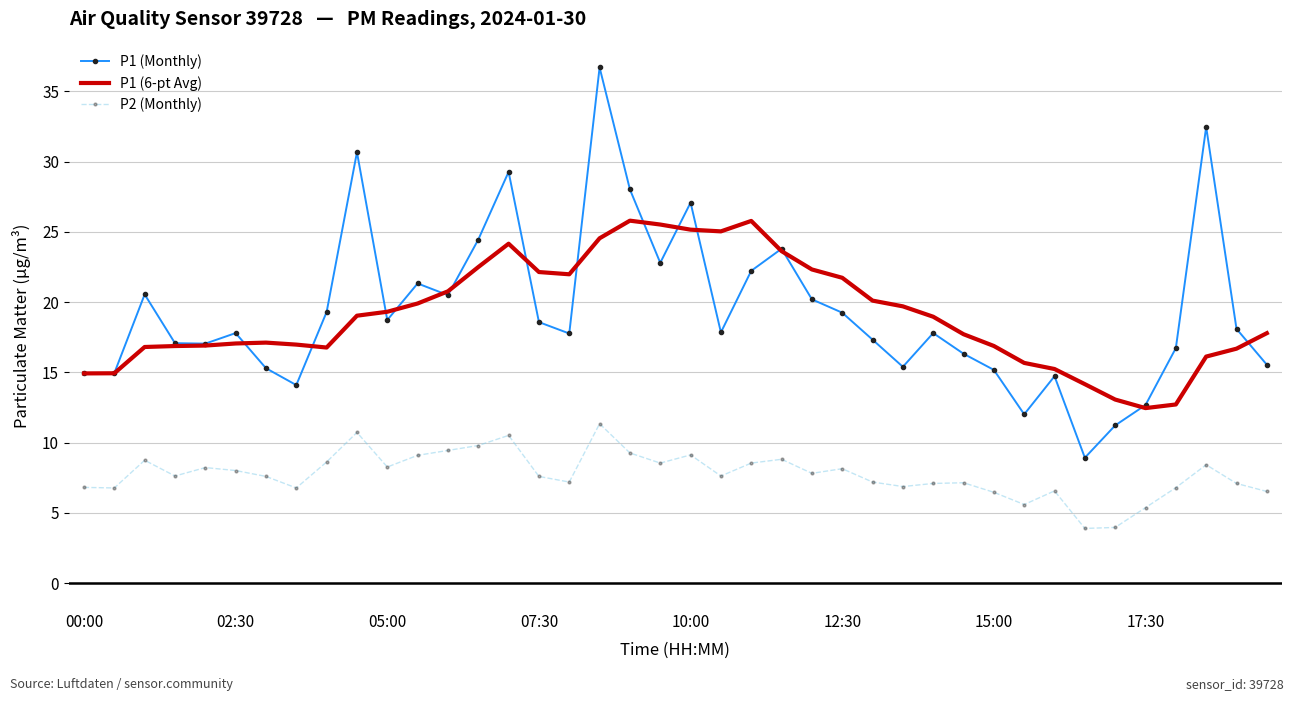

What is the average value of the P1 (6-pt Avg) series?

19.1